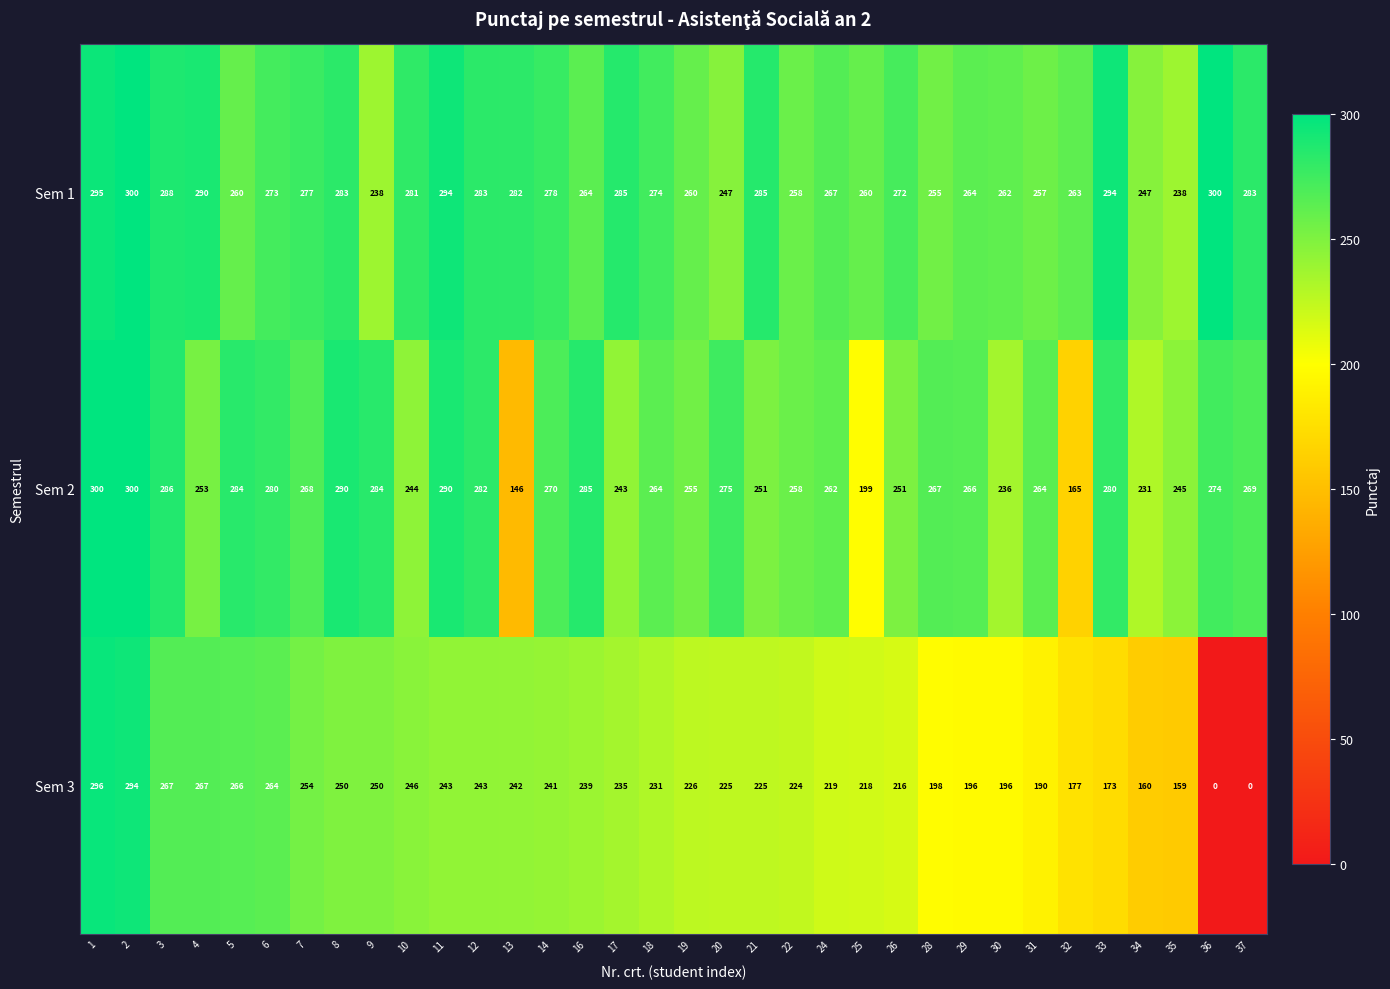

List the series in order of their overall mean, highest first.

Sem 1, Sem 2, Sem 3